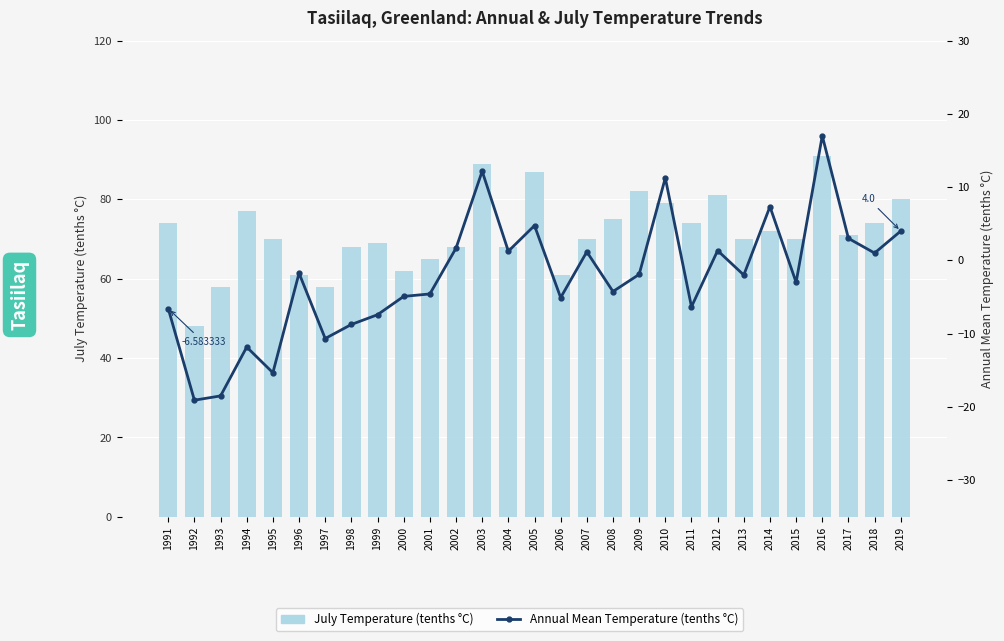

Between 2018 and 2006, which is larger?

2018